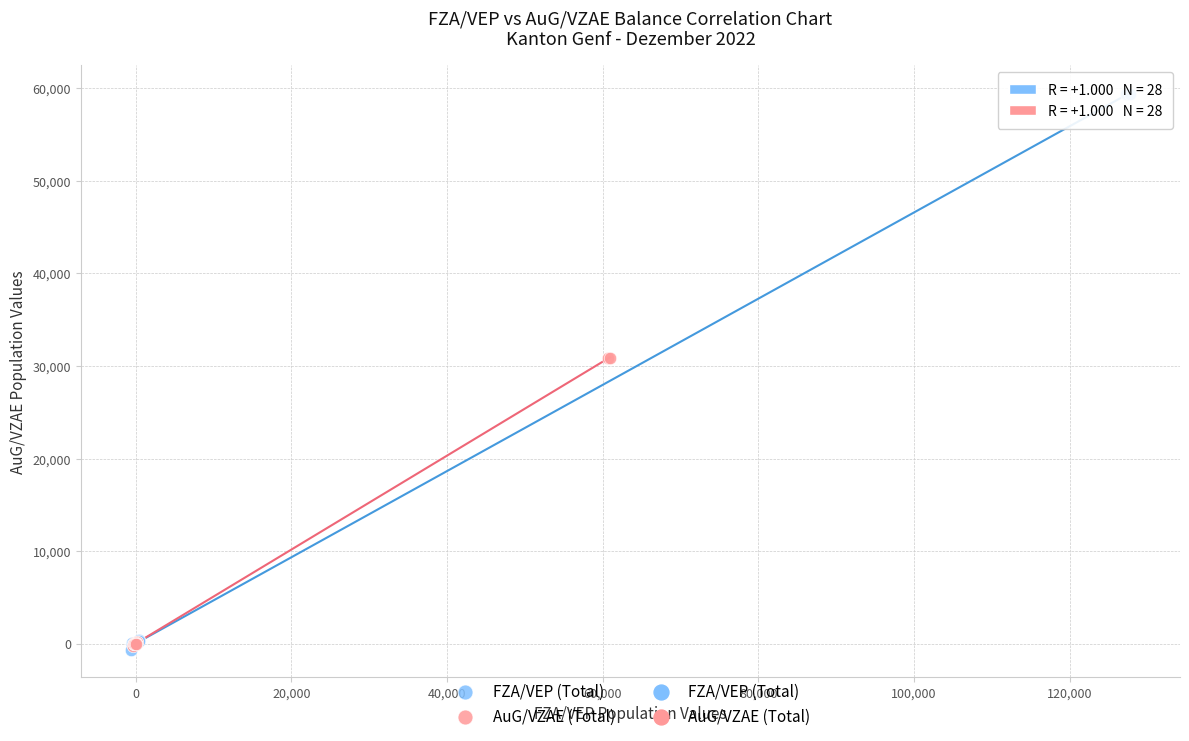

Which series has the largest Y range (max minus min)?

FZA/VEP (Total)